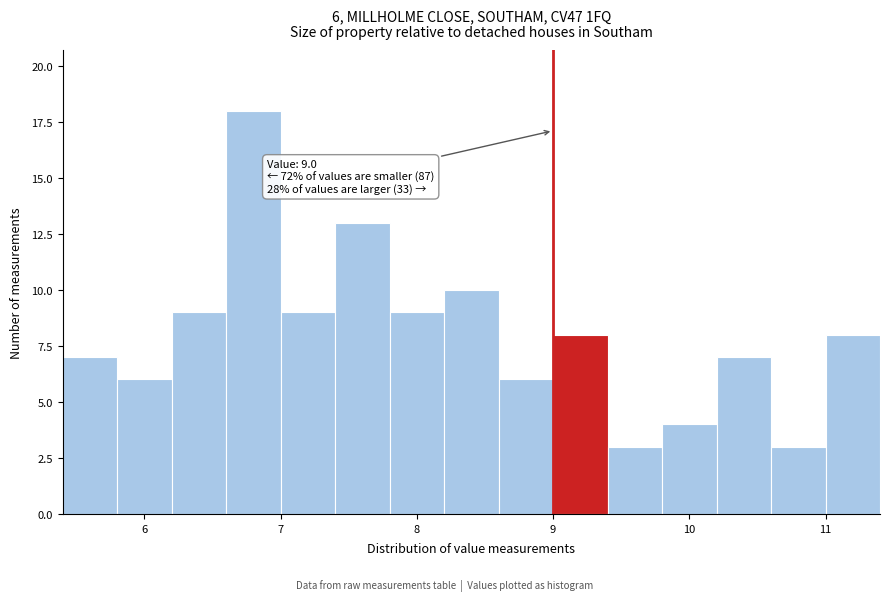

Which range on the x-axis has the tallest bar?

6.6 to 7.0